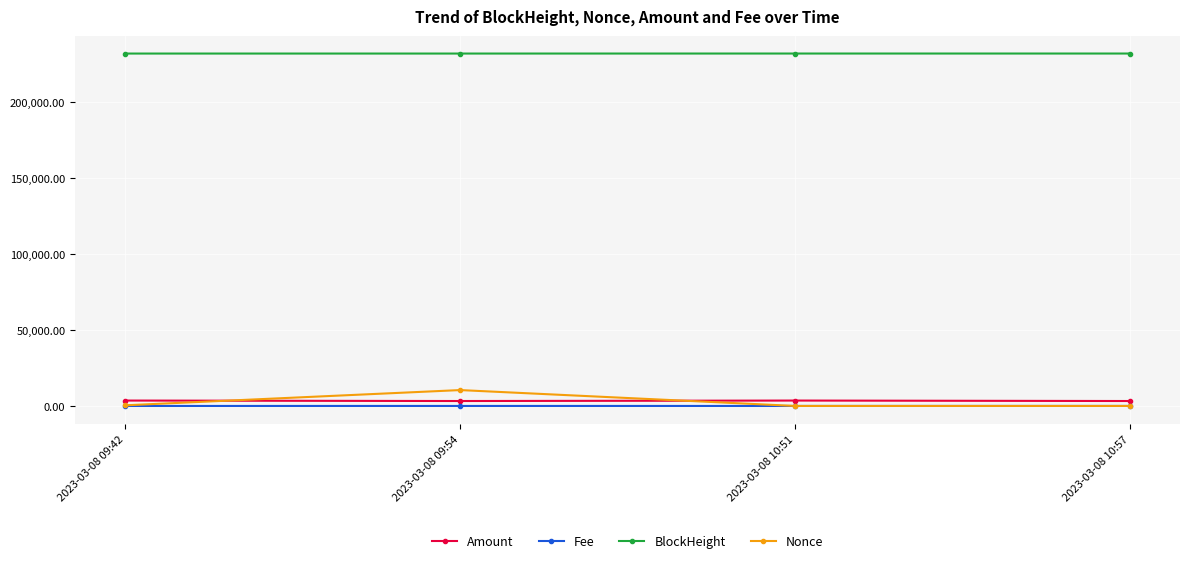

What is the value of the Nonce point at the 2nd from the left?

10444.0